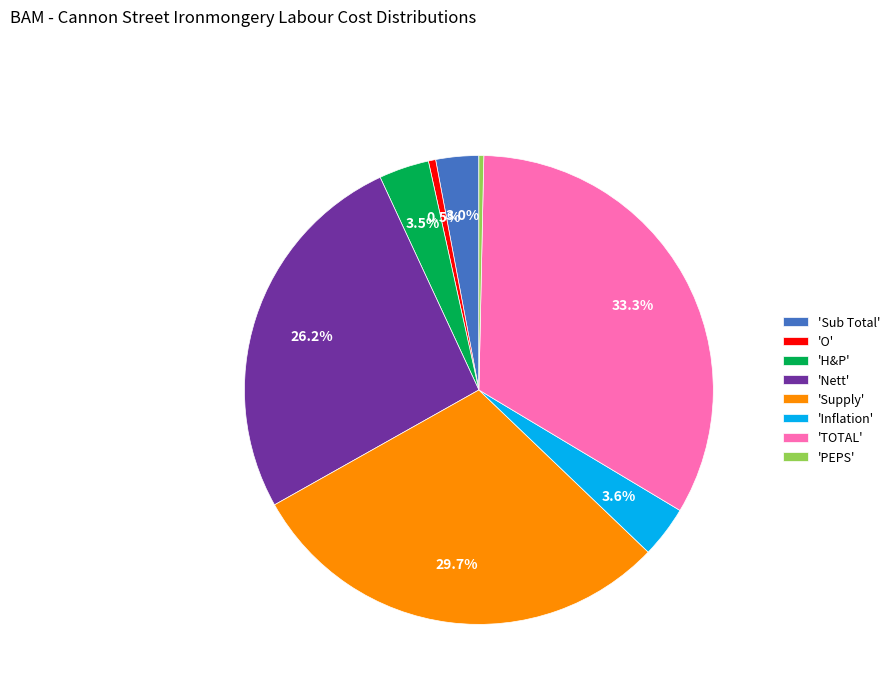

To the nearest percent, what is the average slice percentage?

12%